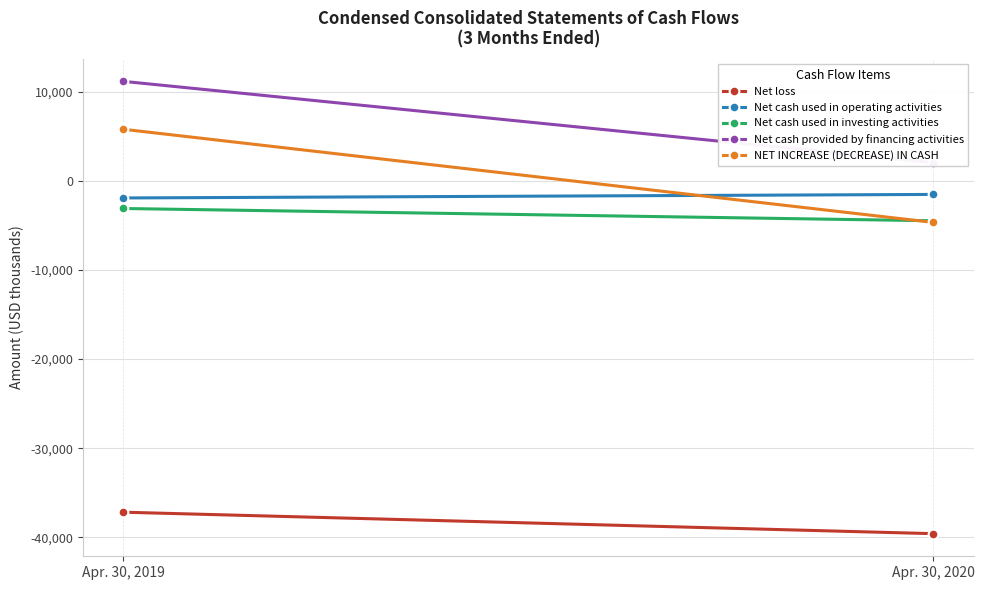

True or false: Net cash used in operating activities has a value of -819 at Apr. 30, 2020.

False